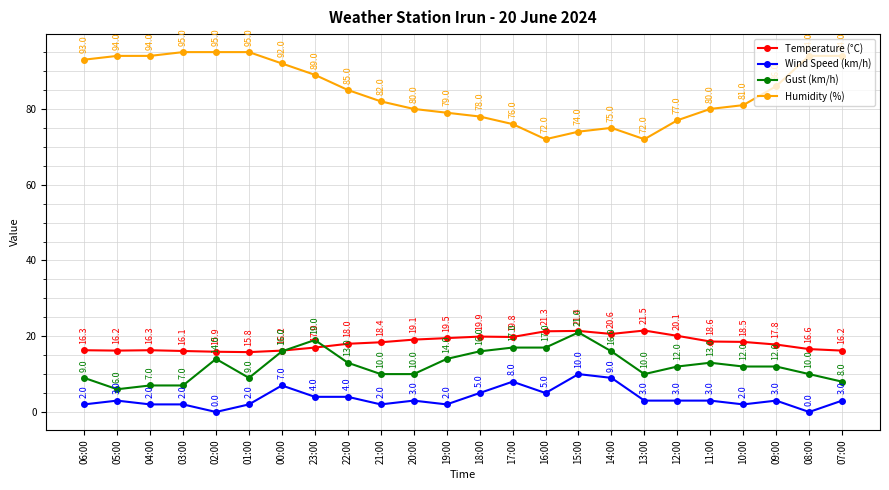

What is the difference between the maximum and minimum values in the Humidity (%) series?

23.0